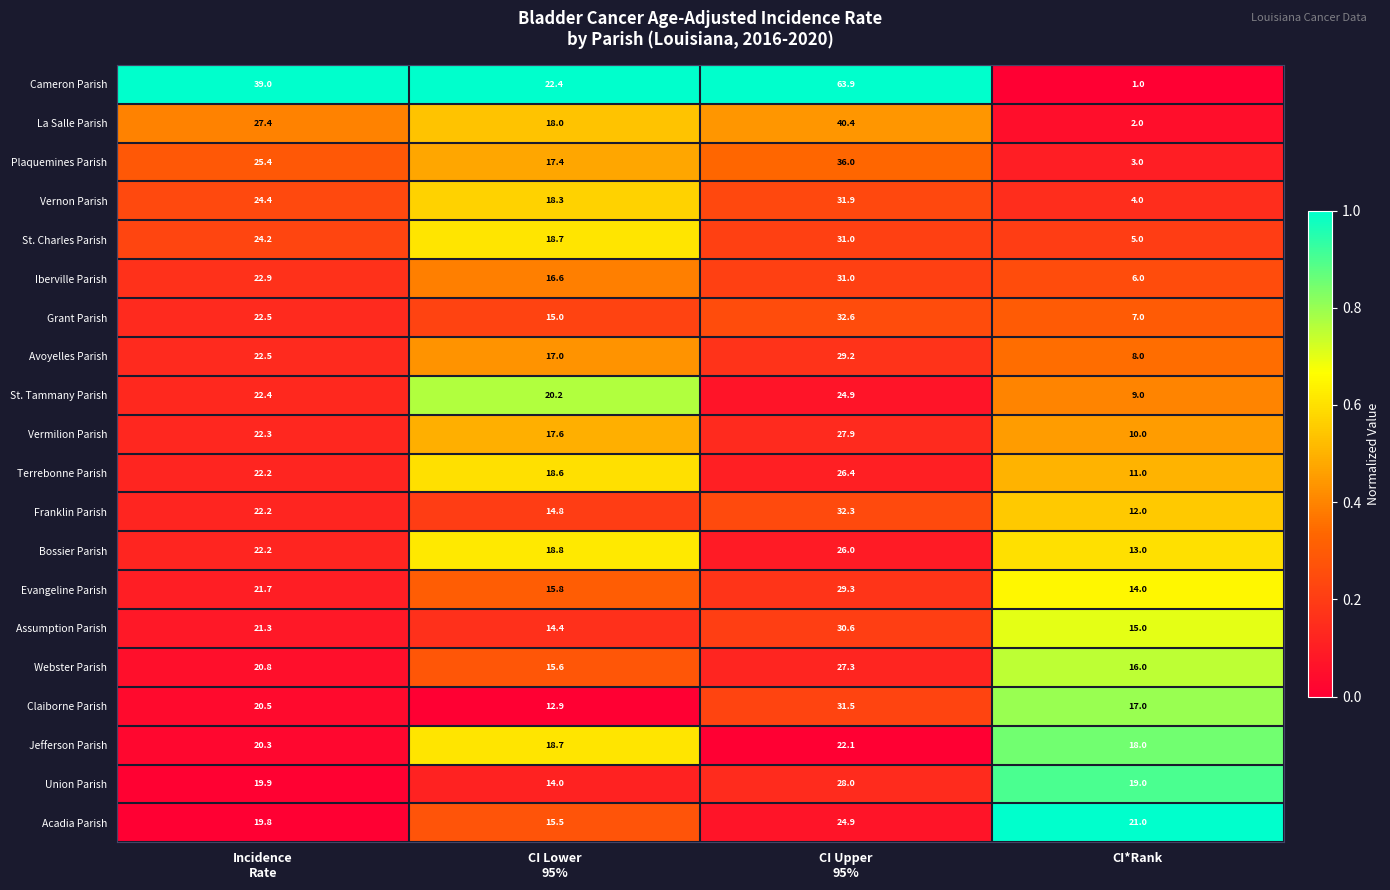

Which series has the widest spread of values?

Cameron Parish